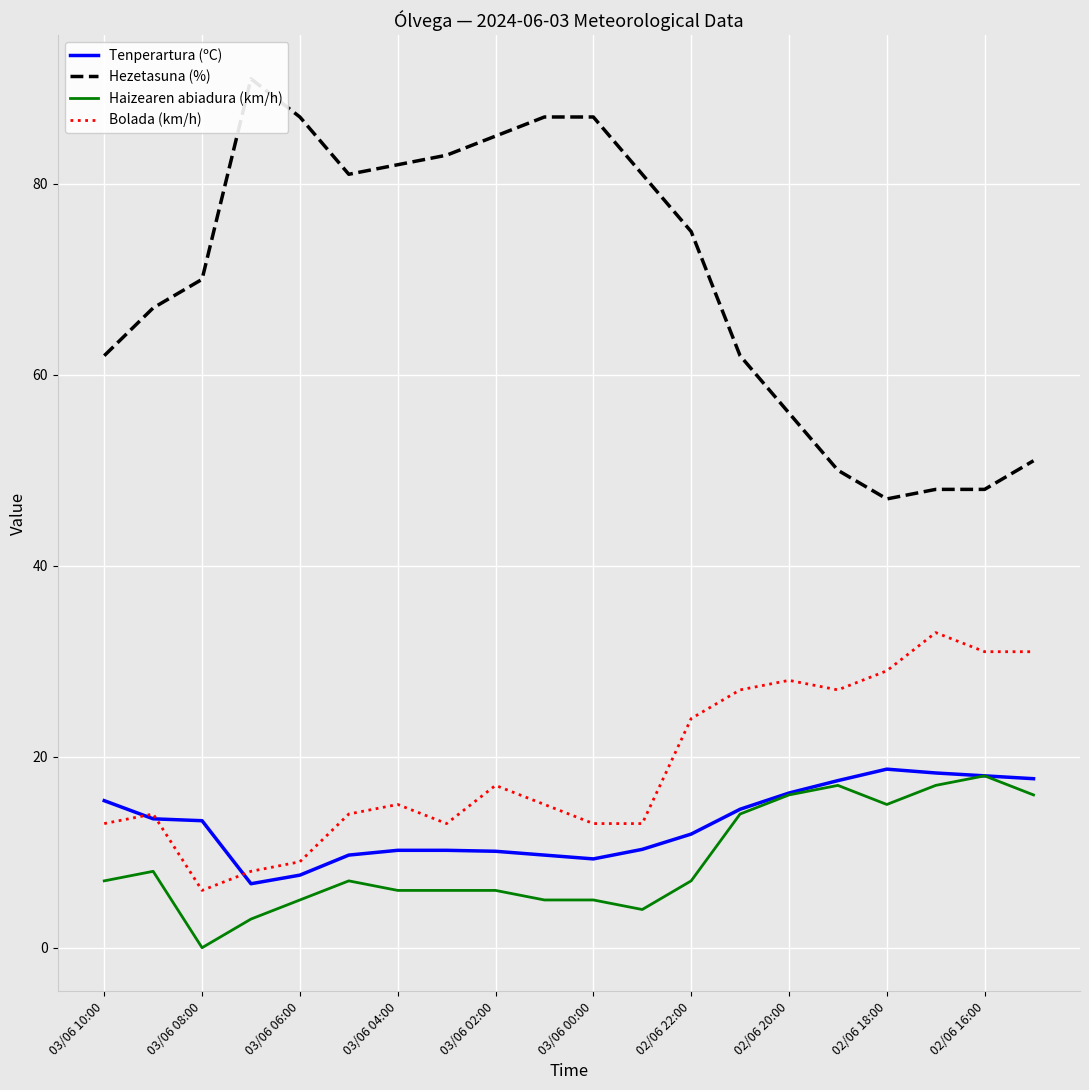

What value does the Haizearen abiadura (km/h) series have at 03/06 00:00?

5.0